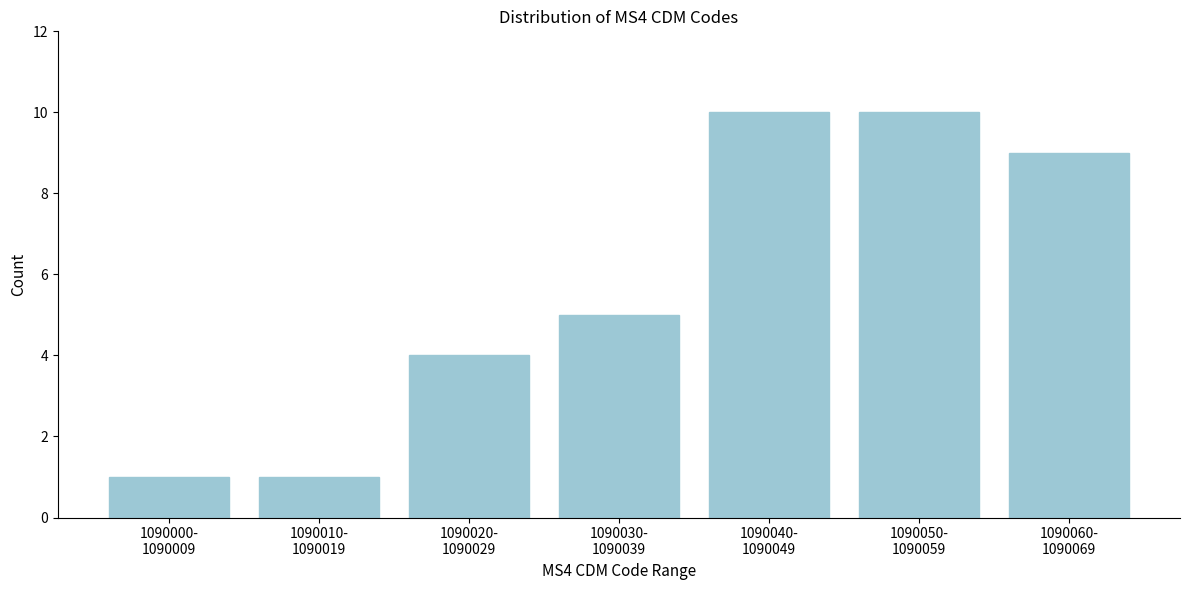

Reading left to right, list all the values displayed in this chart.

1	1	4	5	10	10	9